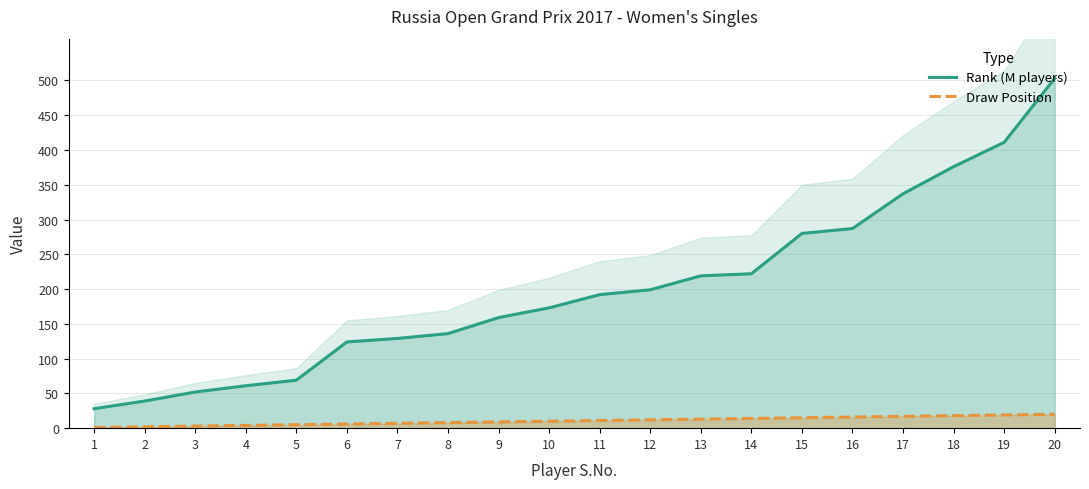

What is the sum of the Rank (M players) values at 11 and 9?

351